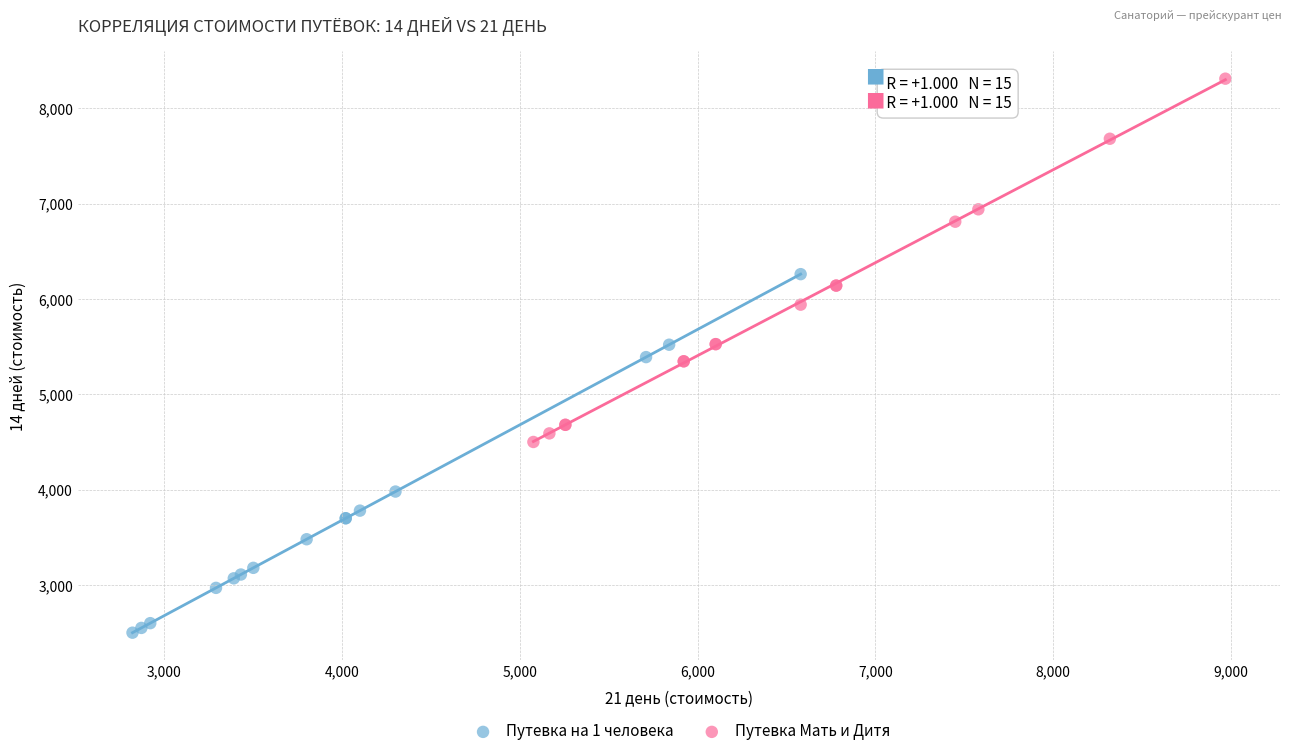

Which series reaches the maximum Y coordinate?

Путевка Мать и Дитя